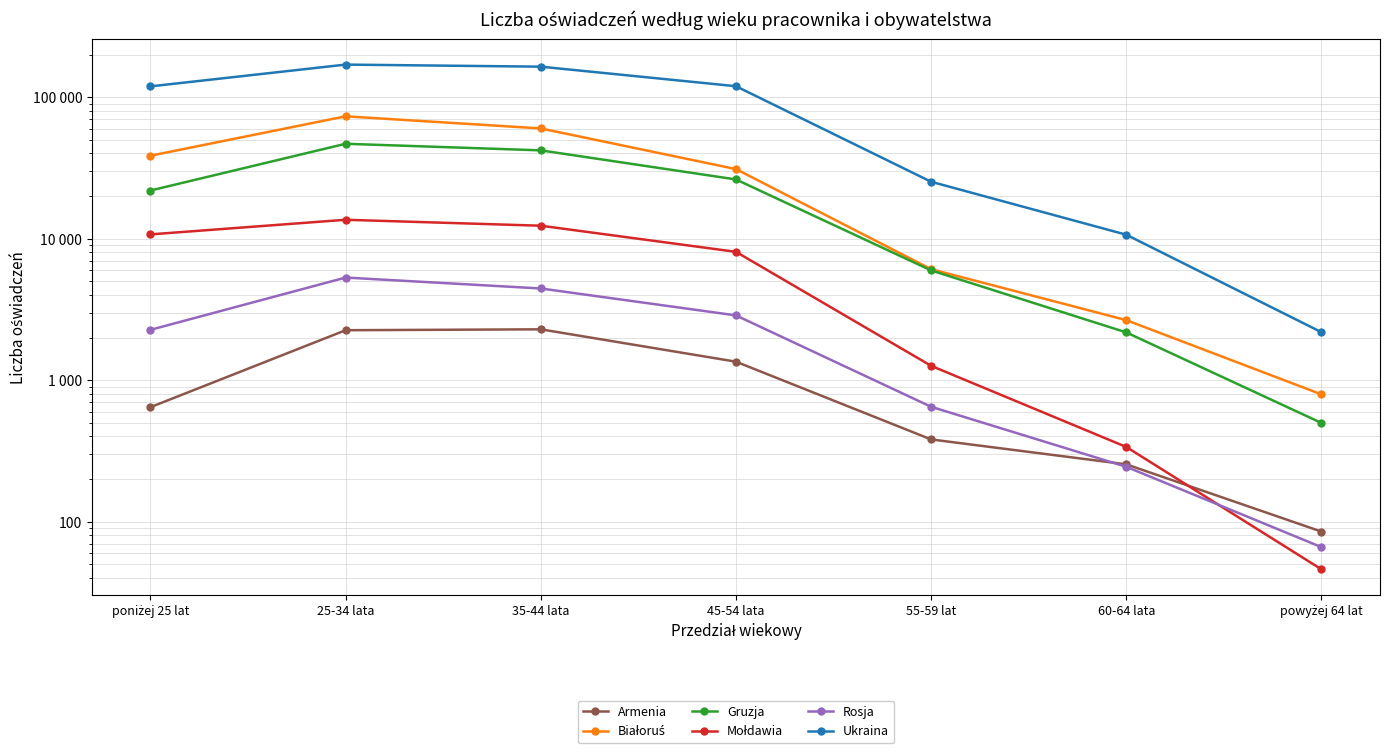

How many lines are shown in the chart?

6